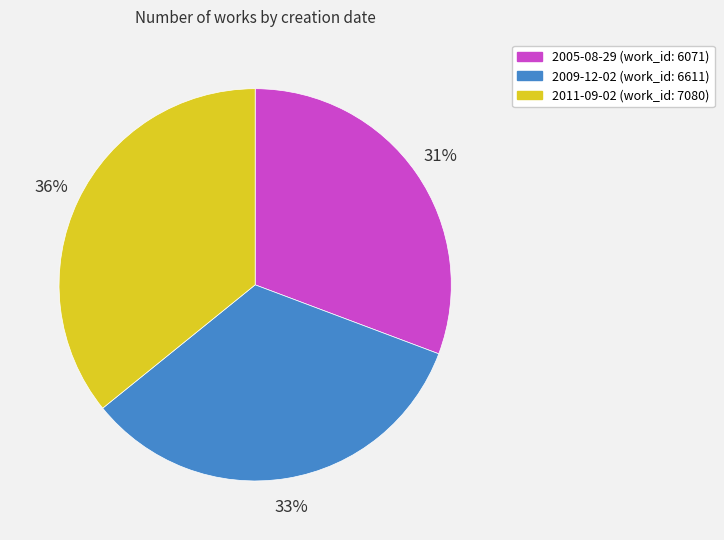

Is 2009-12-02 the majority of the pie?

No